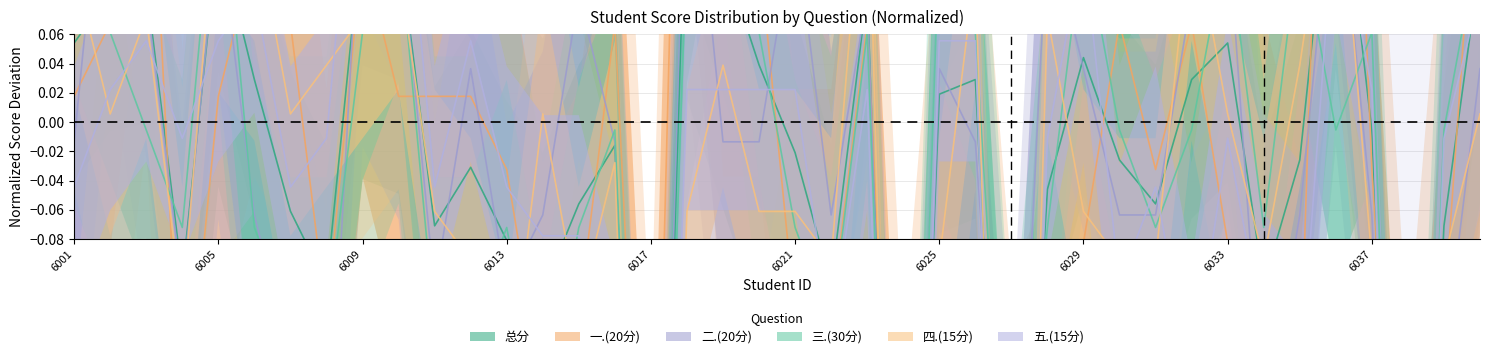

The value of 四.(15分) at 2022056006 is 0.1. True or false?

True